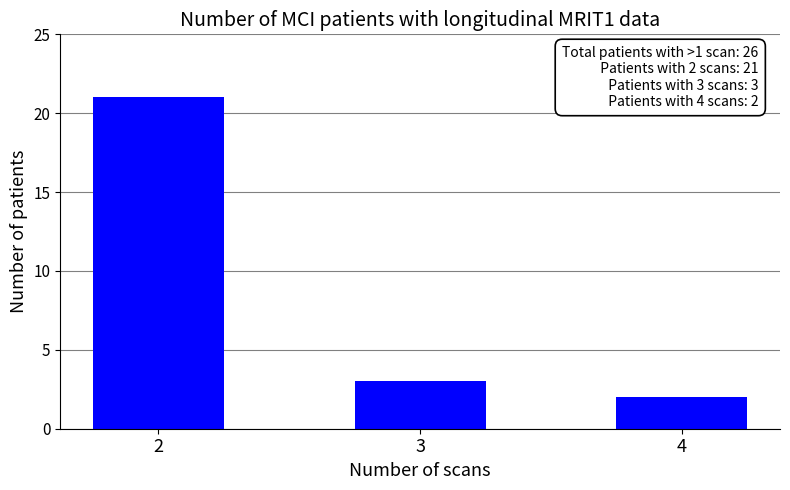

Approximately how many times larger is the value at 4 compared to 2?

0.1